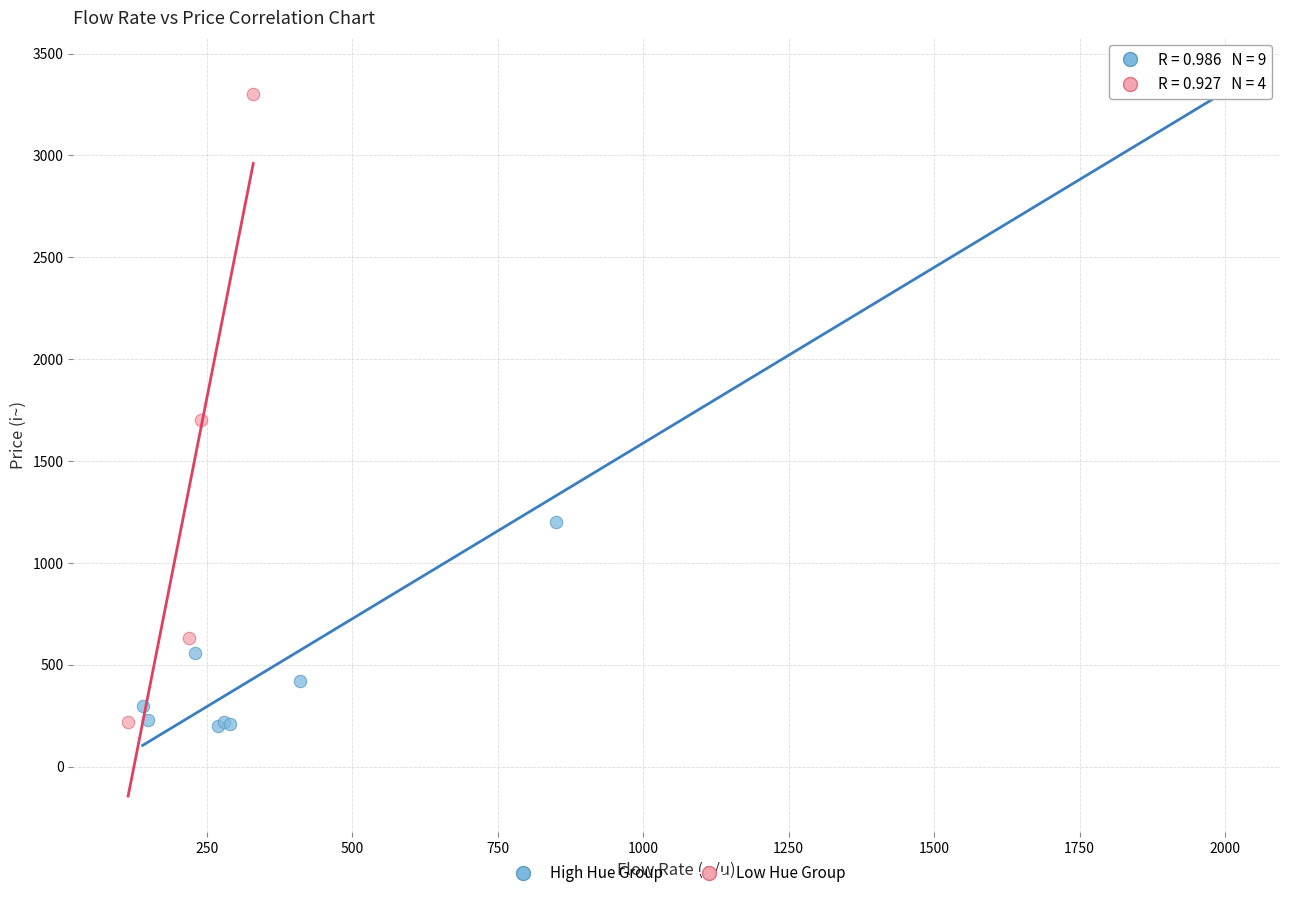

What are all the series names shown in the legend?

High Hue Group, Low Hue Group